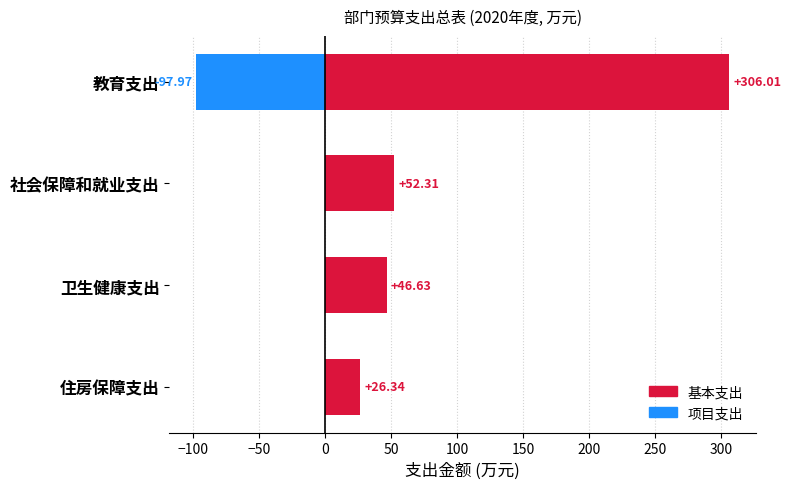

How many groups of bars are there?

4